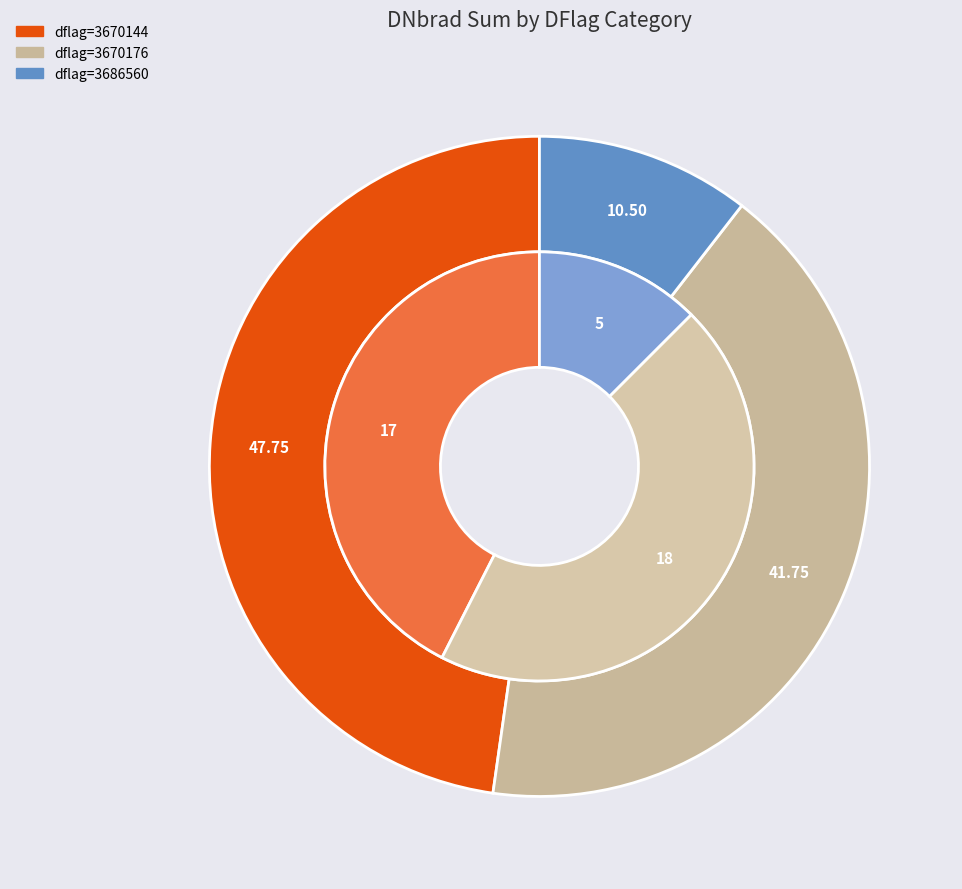

How many segments does this pie chart have?

3